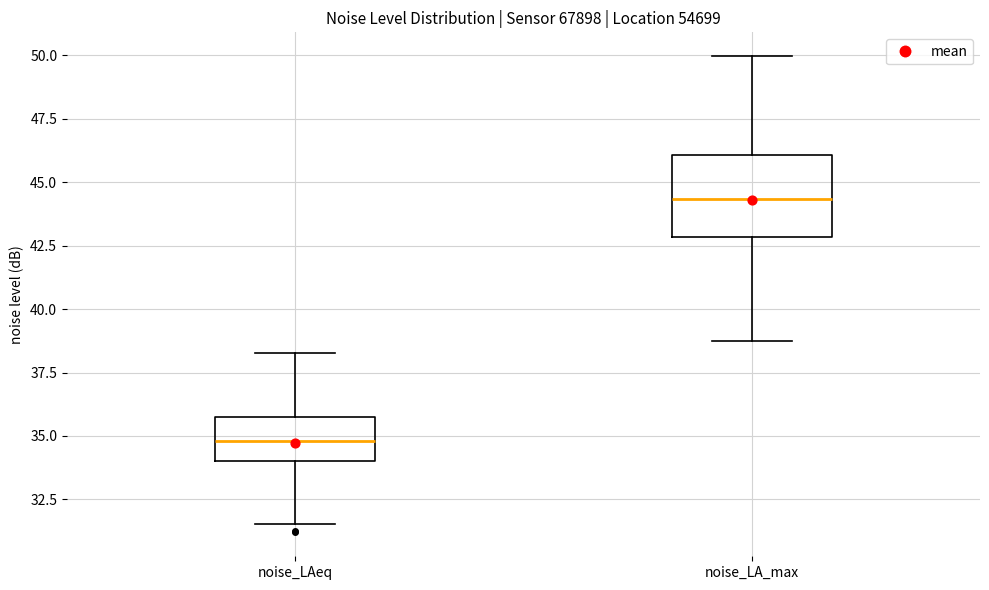

Reading left to right, transcribe this box plot: for each box, give where its median line is, the range the box spans, and where its two whiskers end, as read against the y-axis. The values are not printed on the chart, so give them approximately, as read against the axis.

noise_LAeq: median 35.0, box 34.0 to 35.5, whiskers 31.5 to 38.5
noise_LA_max: median 44.5, box 43.0 to 46.0, whiskers 38.5 to 50.0